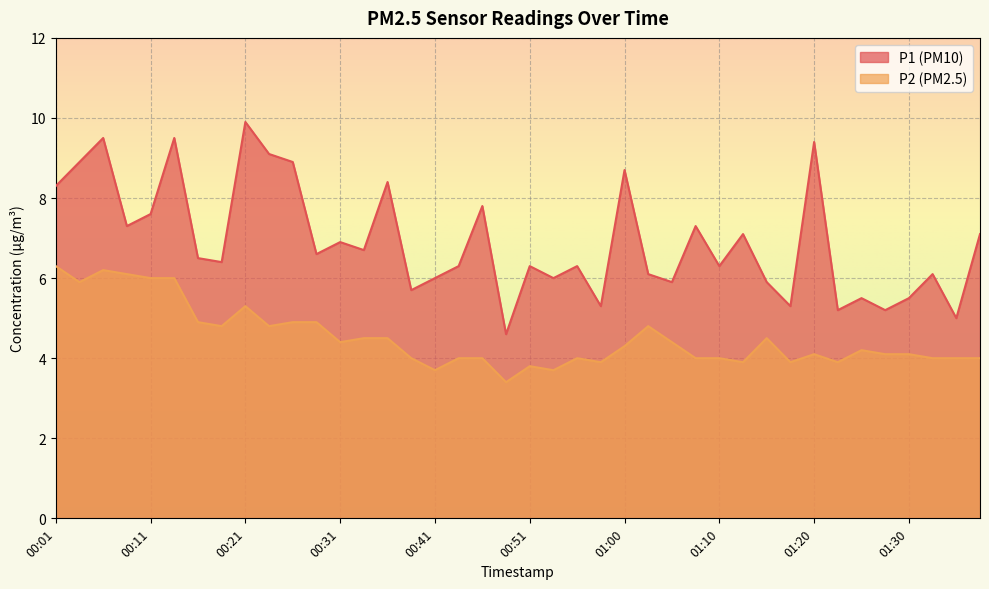

How many interior local peaks does the P1 series have?

14